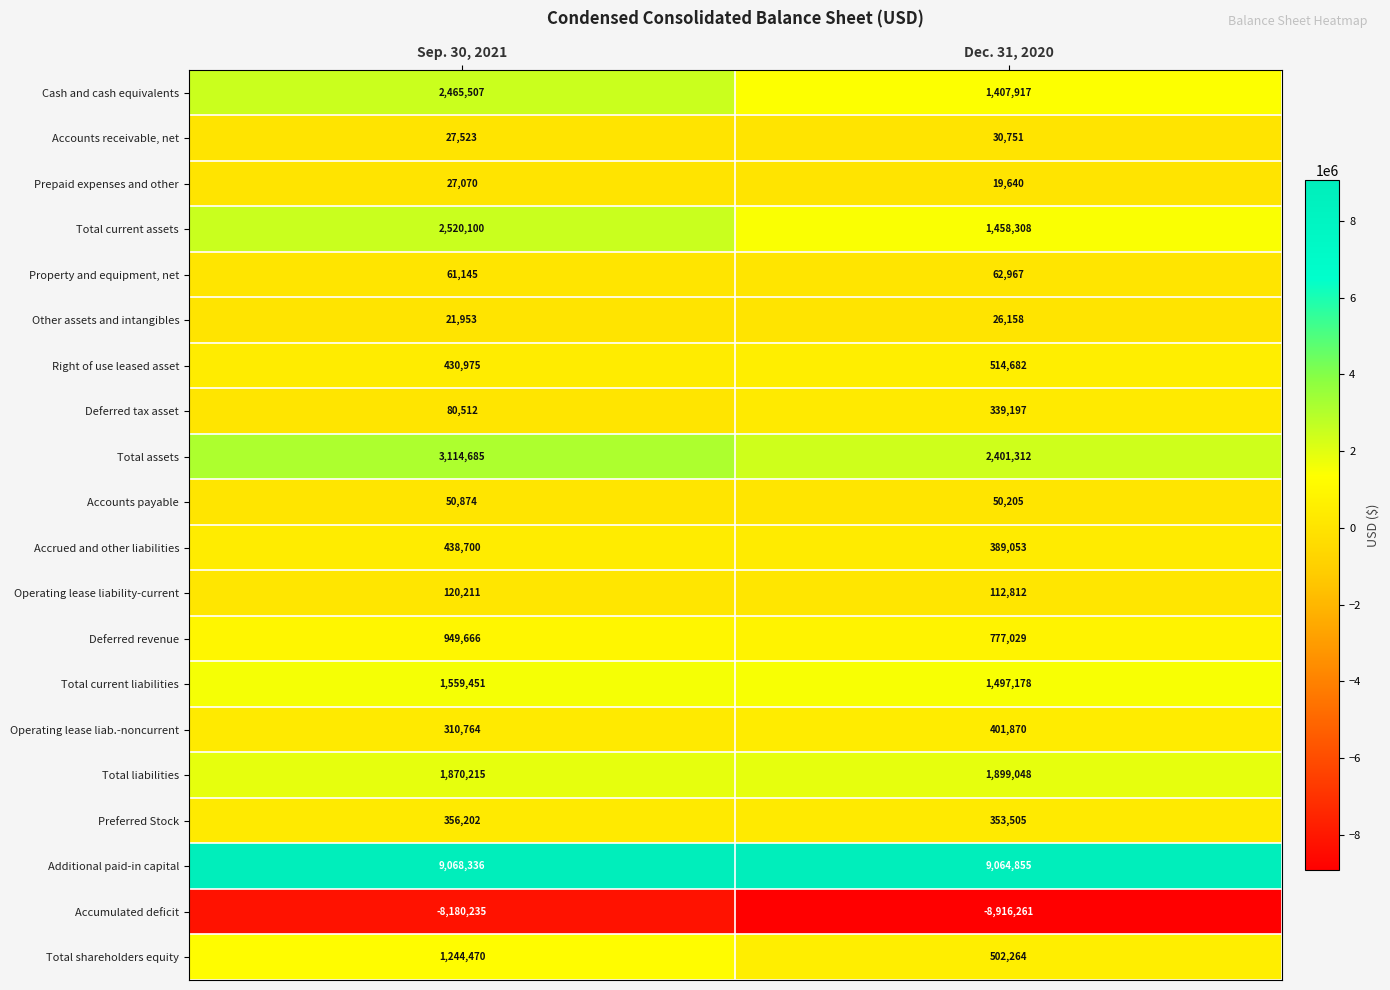

What is the total value across all series at Sep. 30, 2021?

16538124